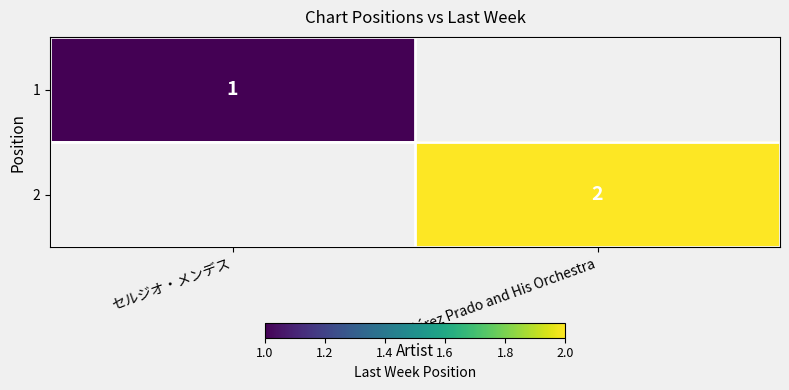

The 1 series shows 1 at セルジオ・メンデス. True or false?

True